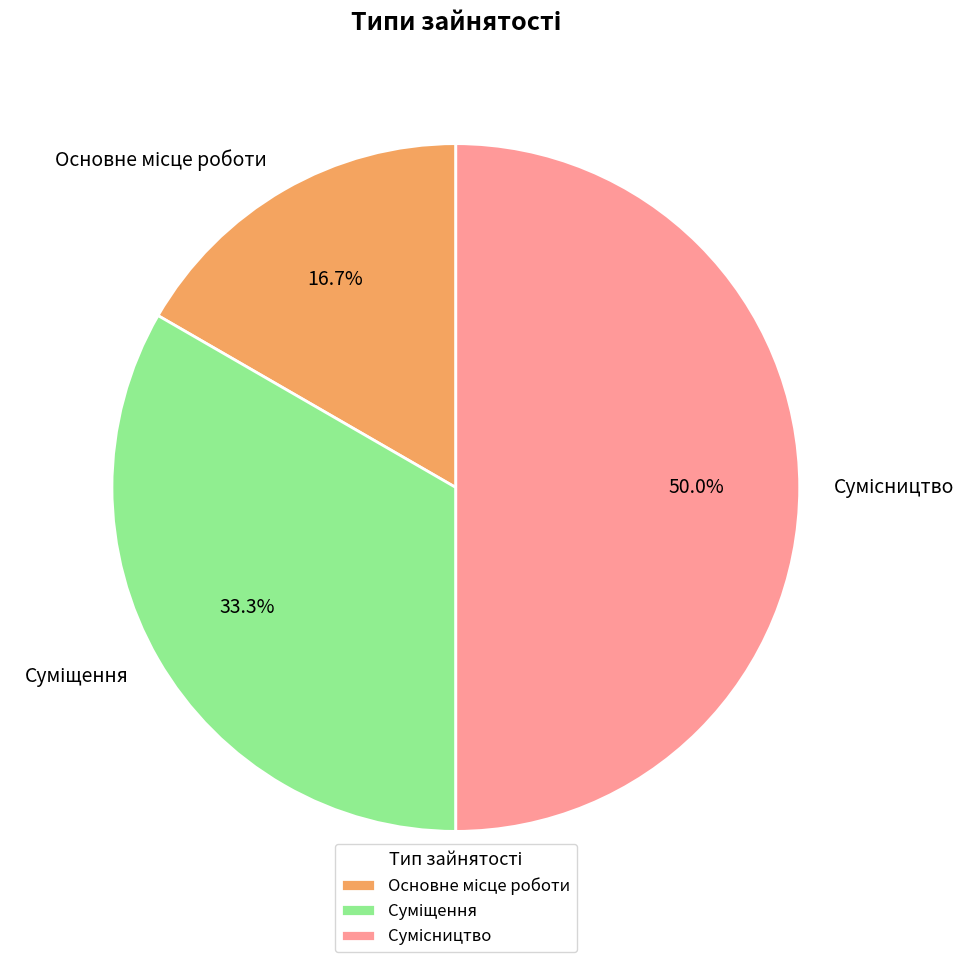

To the nearest percent, what is the average slice percentage?

33%